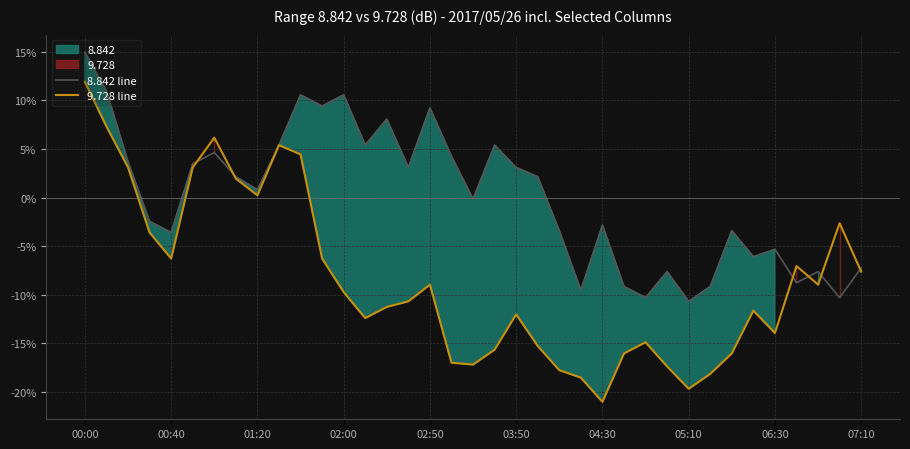

What is the minimum value for 8.842 line?

-10.7